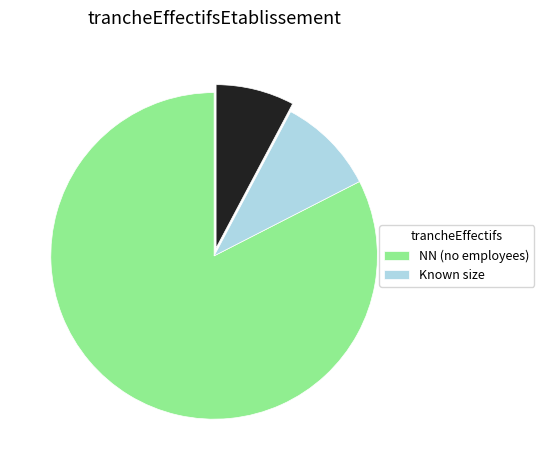

Is there a majority slice in this chart?

Yes